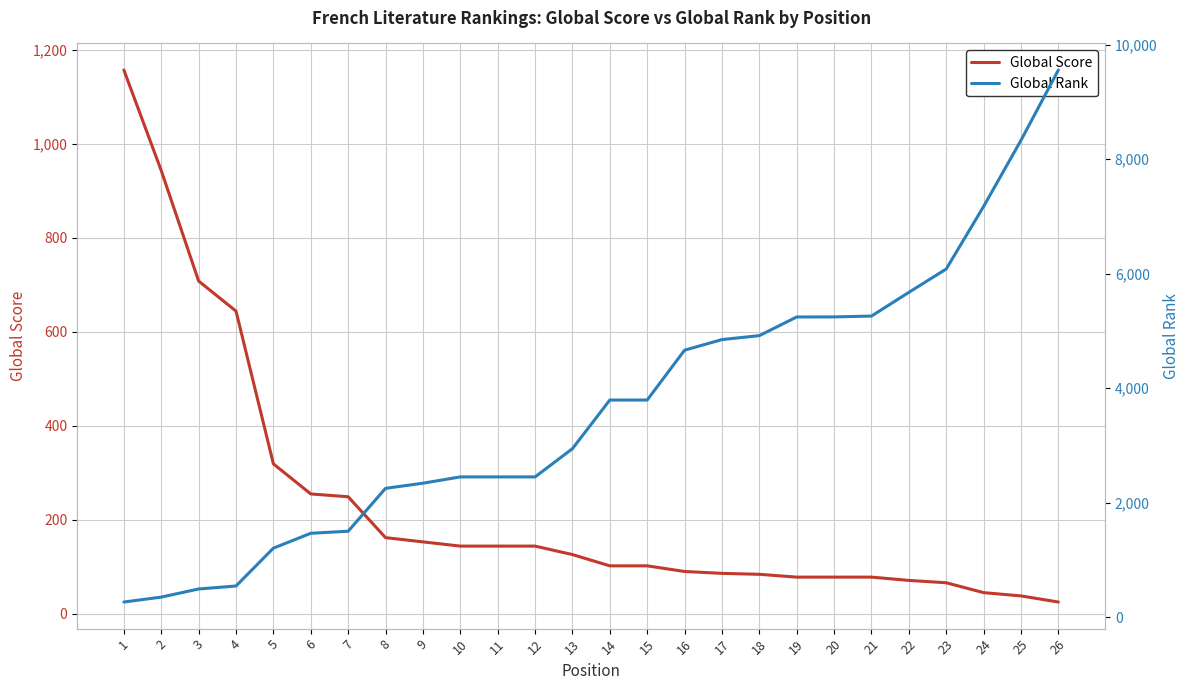

How many intersections are there between Global Rank and Global Score?

1